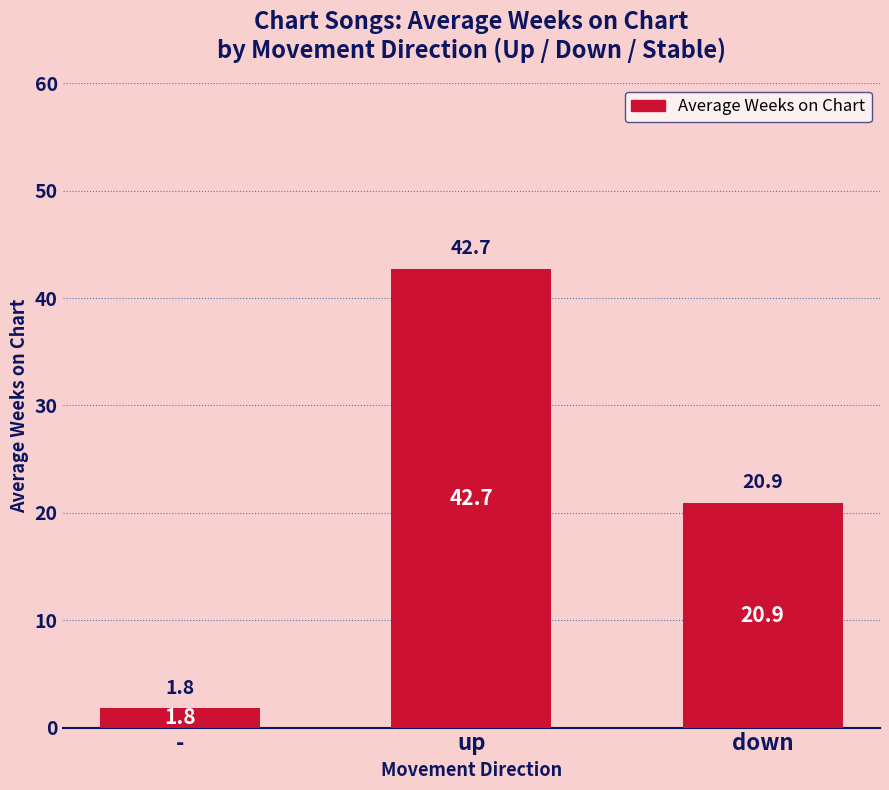

How many values exceed 20?

2